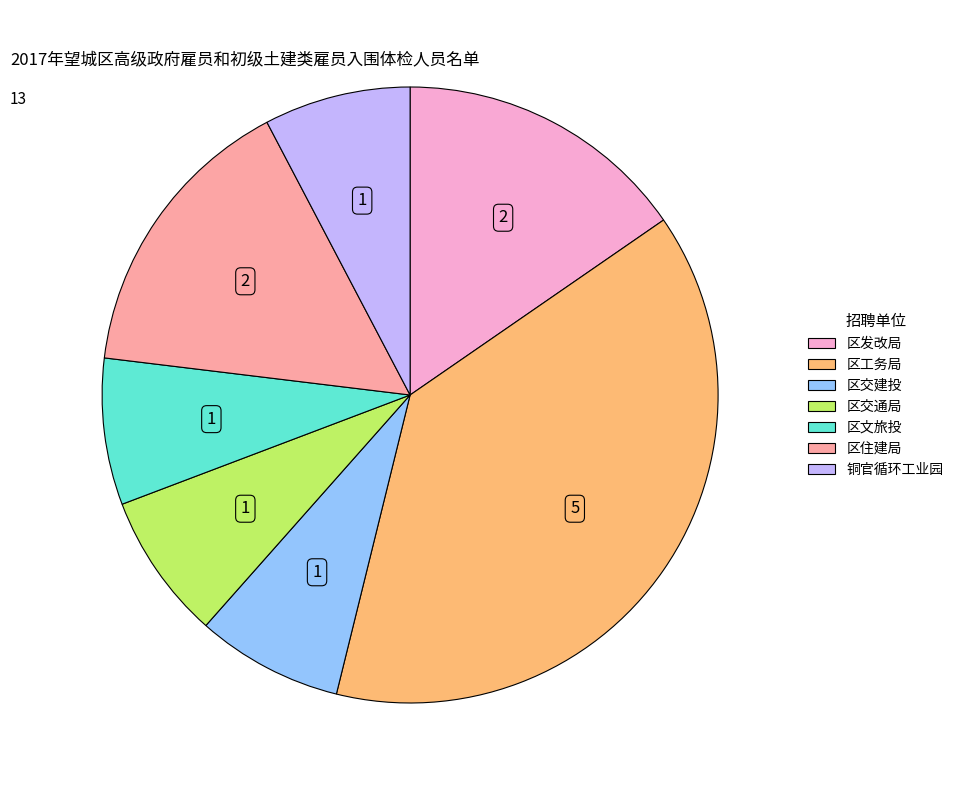

The 铜官循环工业园 slice represents 1% of the pie. True or false?

False